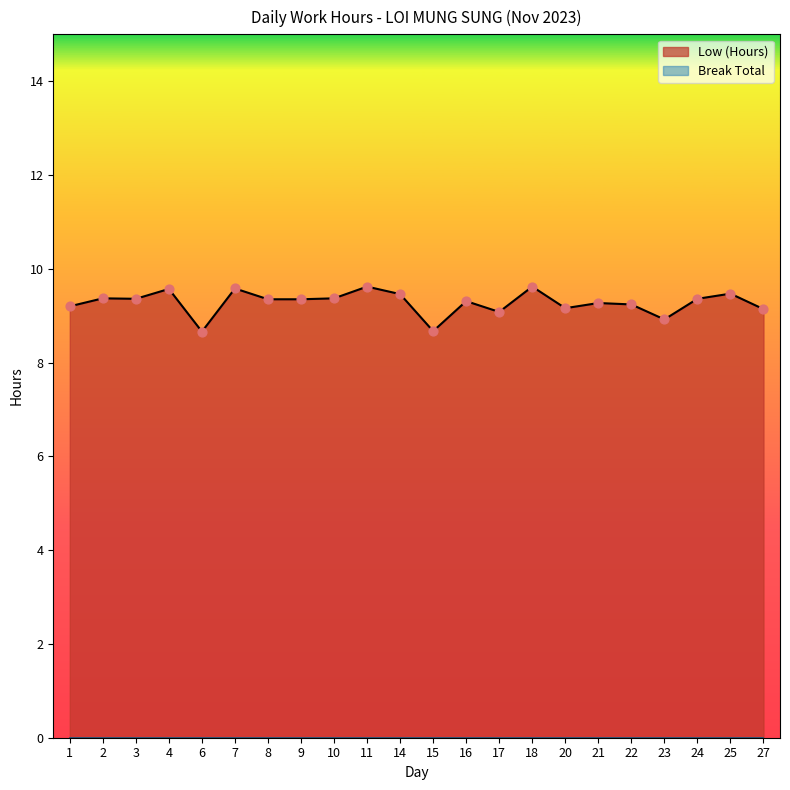

What is the change in value from 1 to 25?

+0.3